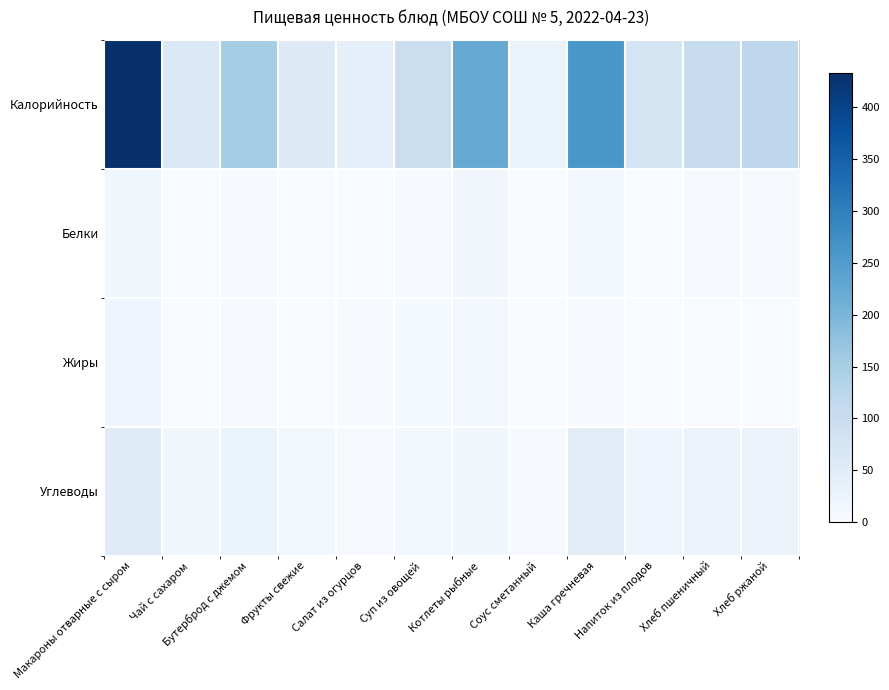

What is the spread (max minus min) of values at Хлеб ржаной?

118.1